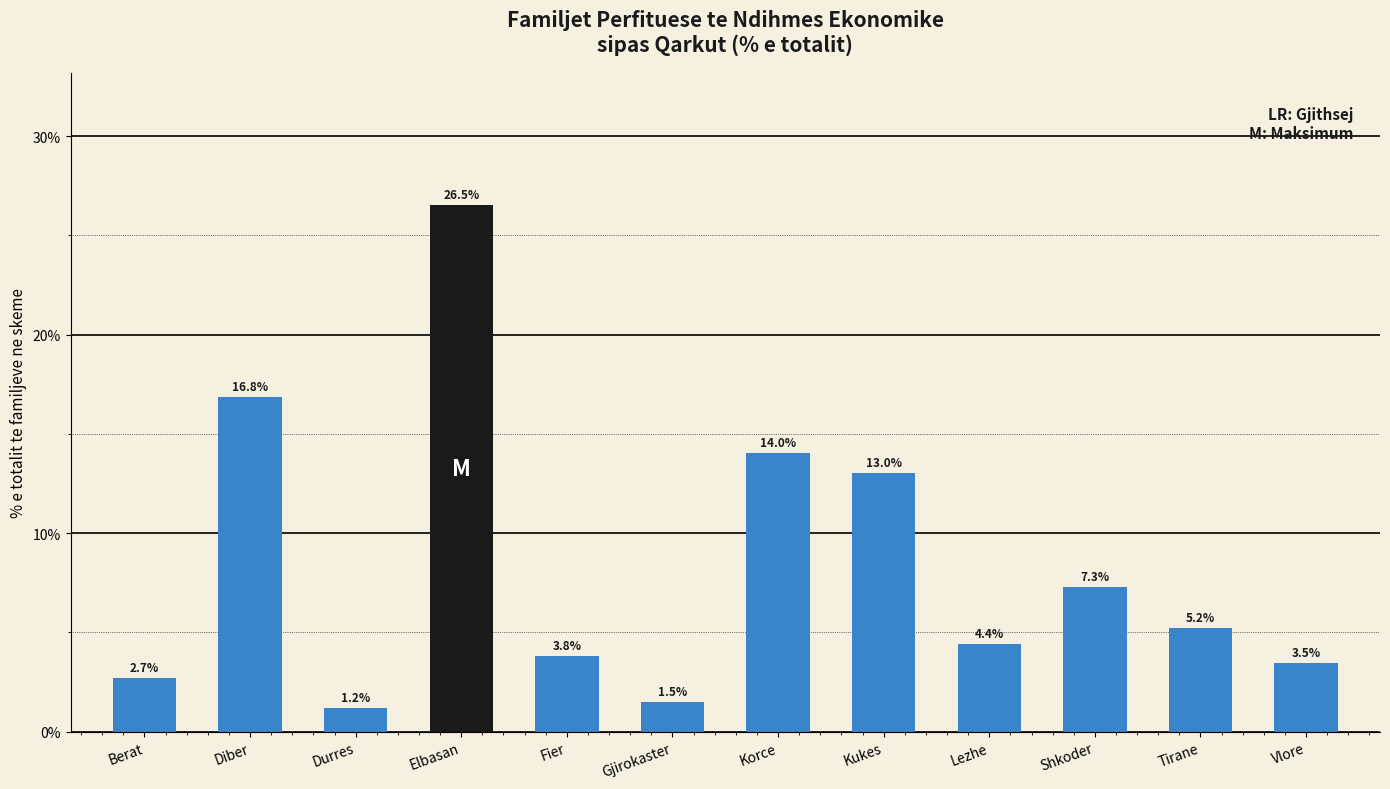

What is the label of the 10th bar from the right?

Durres